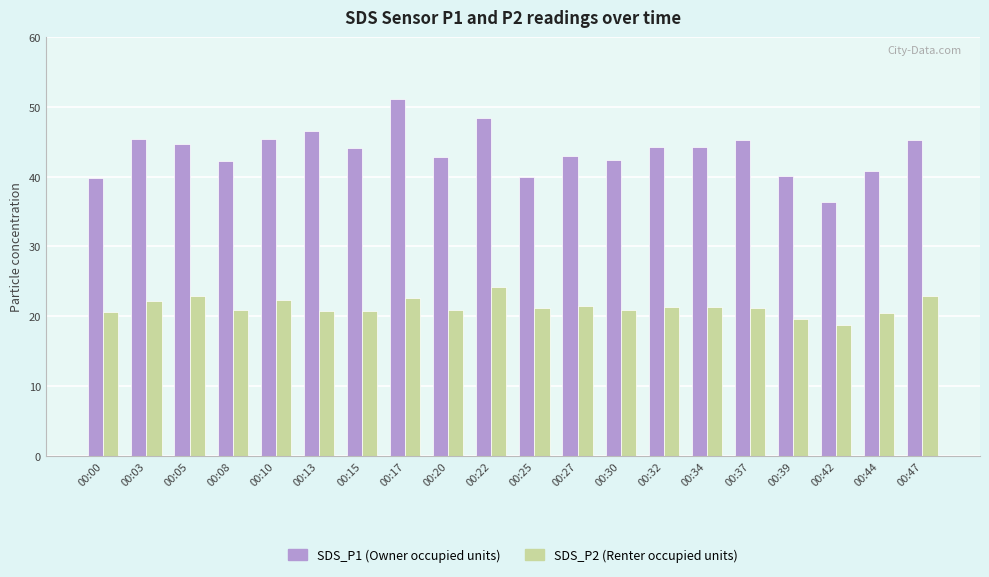

What is the spread (max minus min) of values at 00:37?

24.1